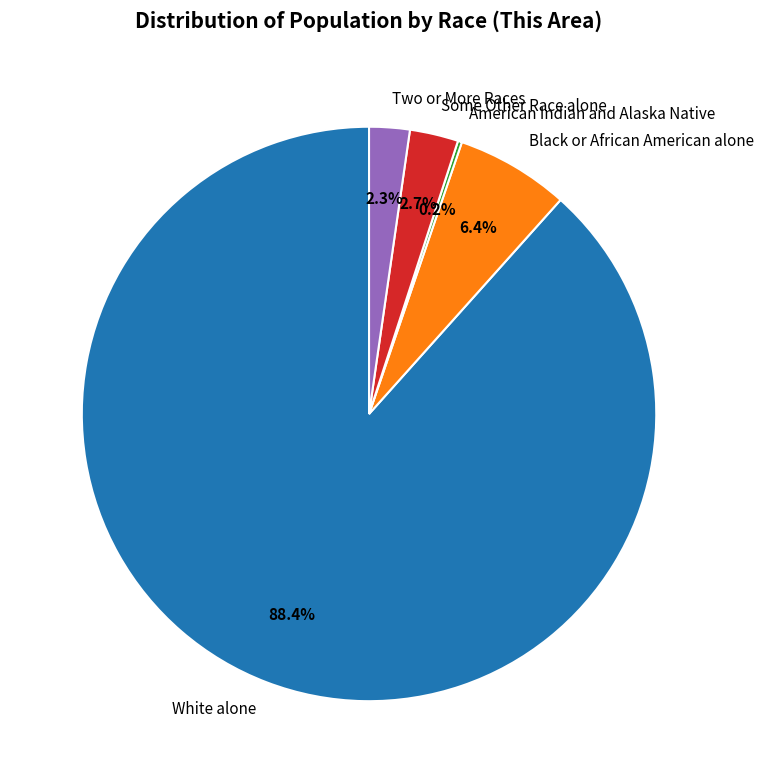

What is the largest slice in the pie chart?

White alone